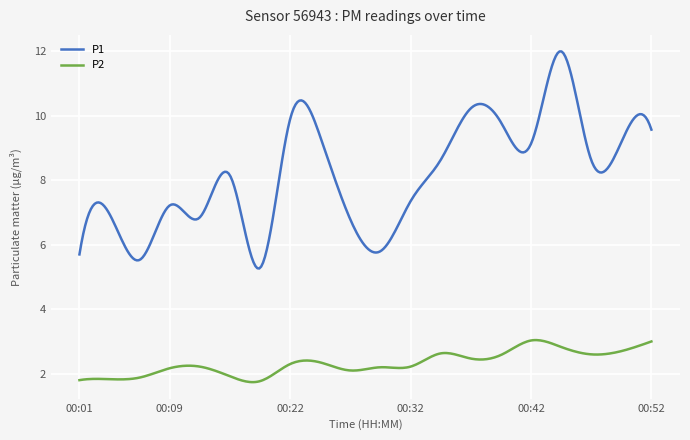

Which series has the largest range (max minus min)?

P1